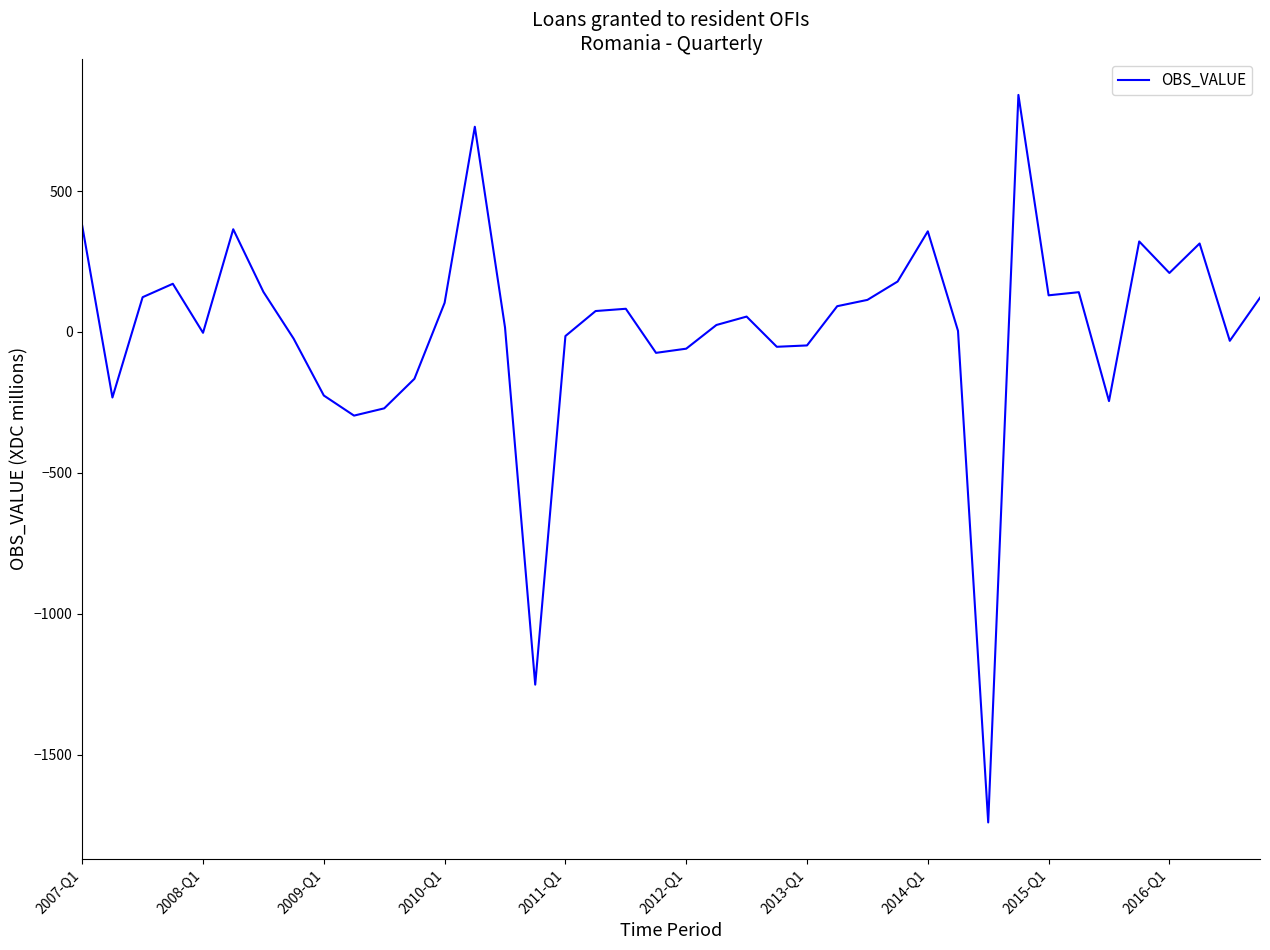

What is the greatest value displayed?

841.3